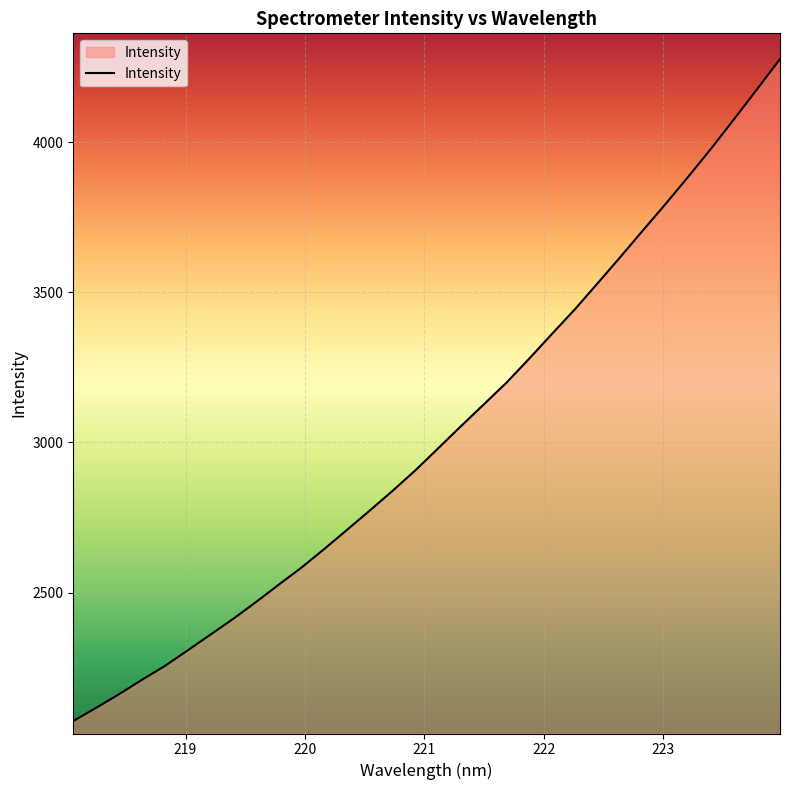

How many values are below 2980?

16